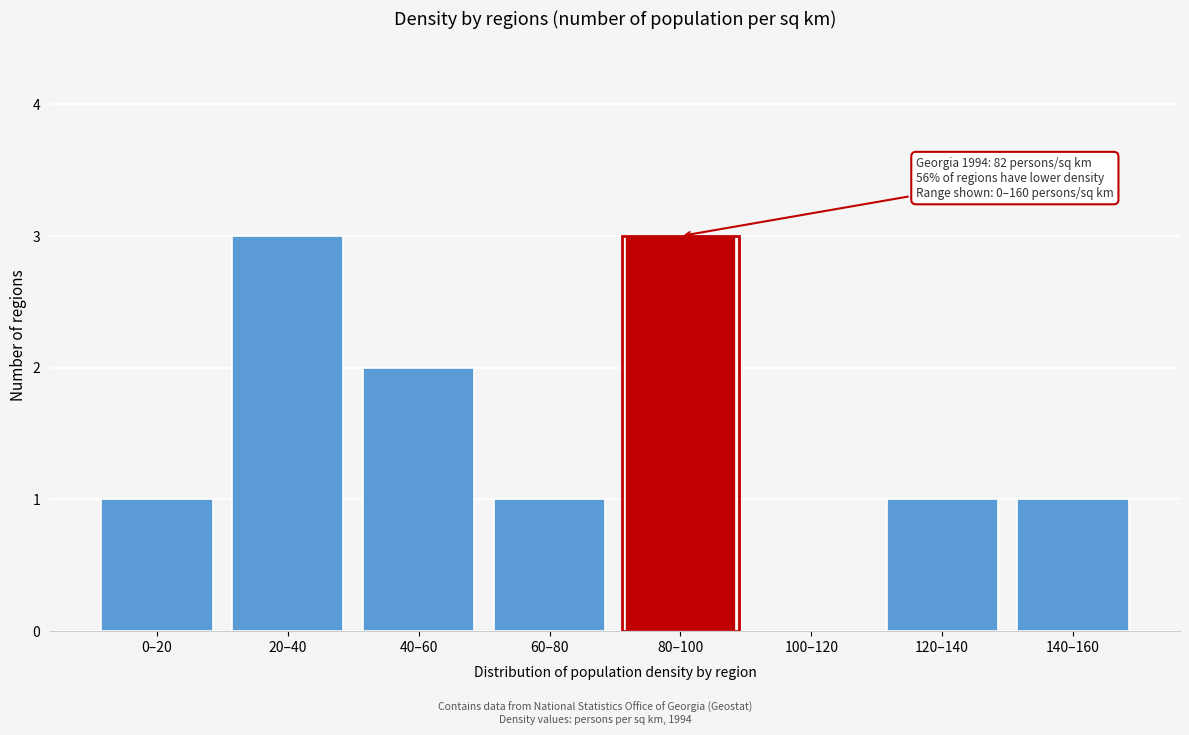

Reading left to right, extract all data points from this chart.

0–20=1	20–40=3	40–60=2	60–80=1	80–100=3	100–120=0	120–140=1	140–160=1